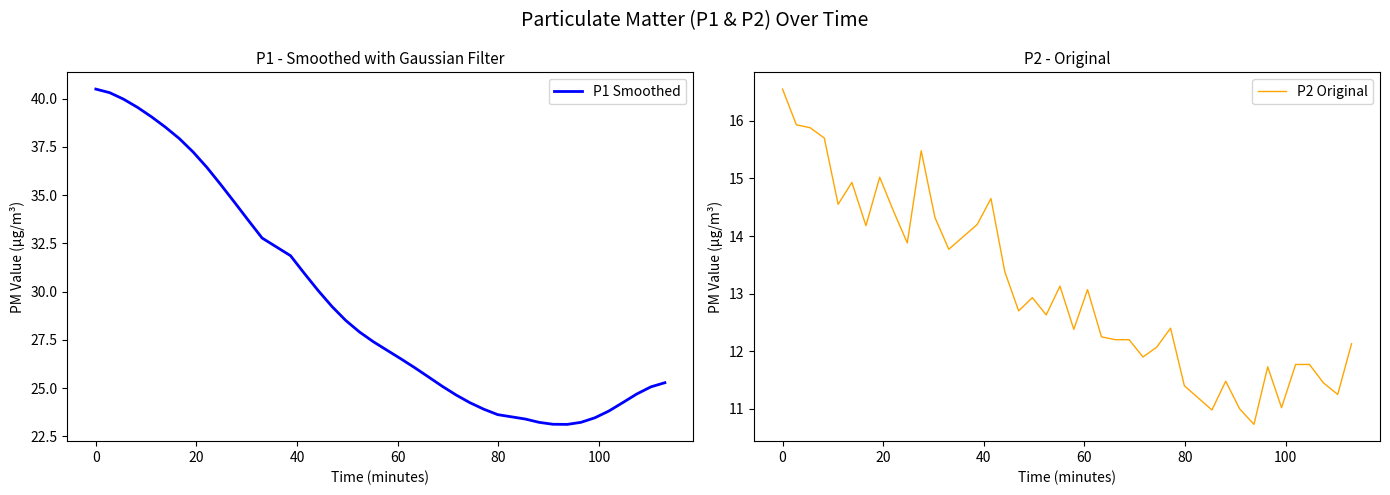

True or false: P2 Original and P1 Smoothed intersect in this chart.

False